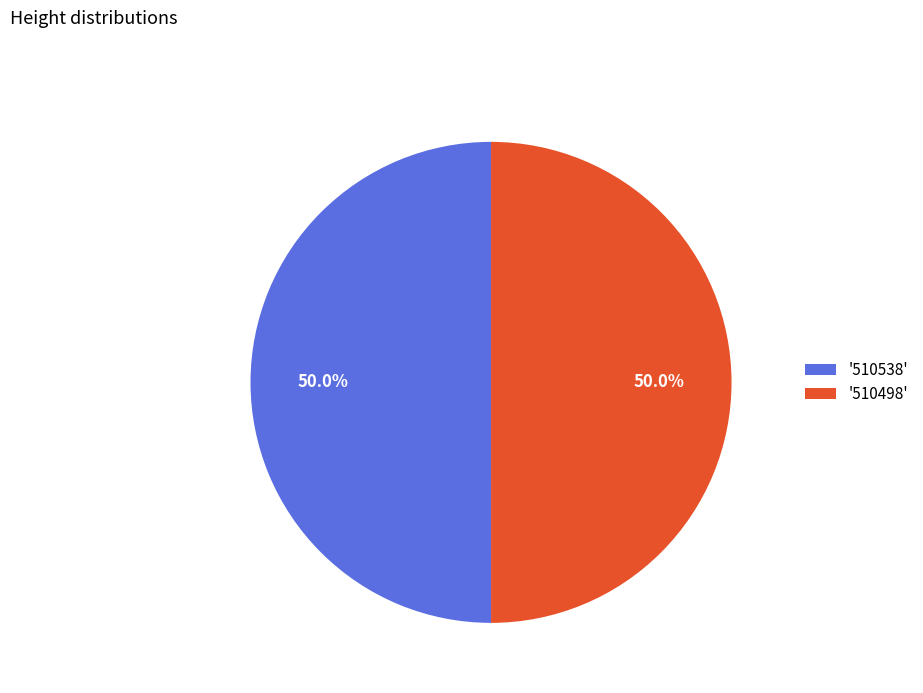

Approximately how many times larger is the value at '510538' compared to '510498'?

1.0